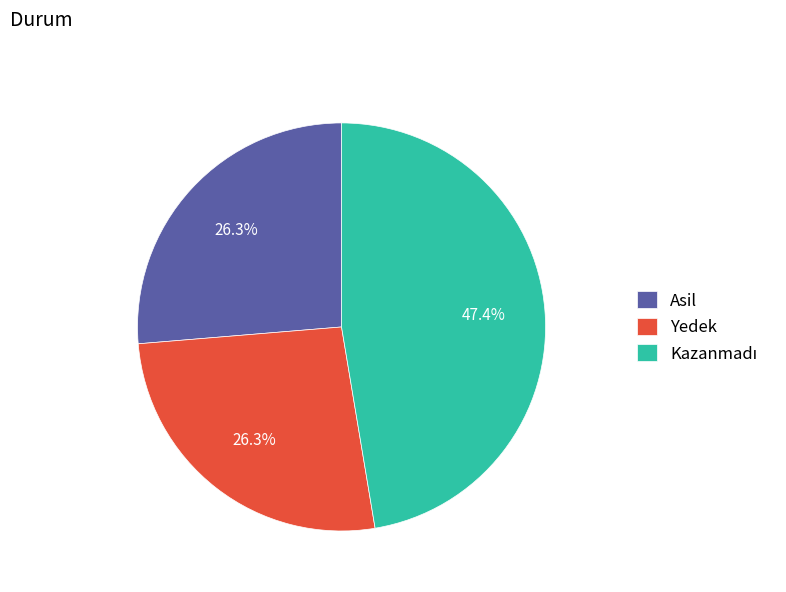

Is the sum of Yedek and Asil greater than half?

Yes